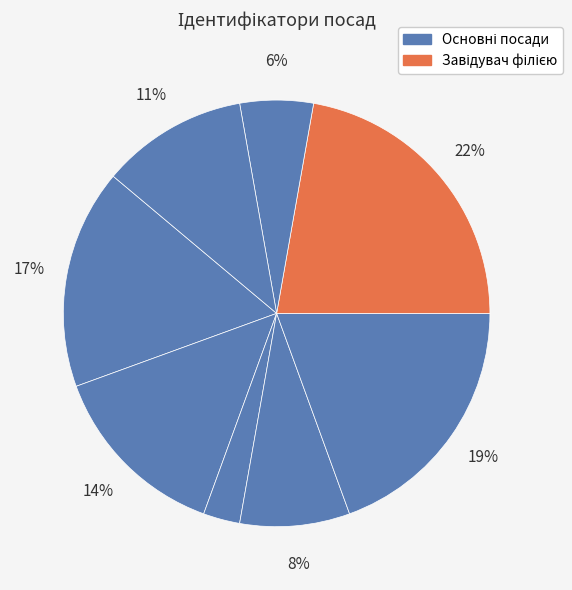

How many segments does this pie chart have?

8